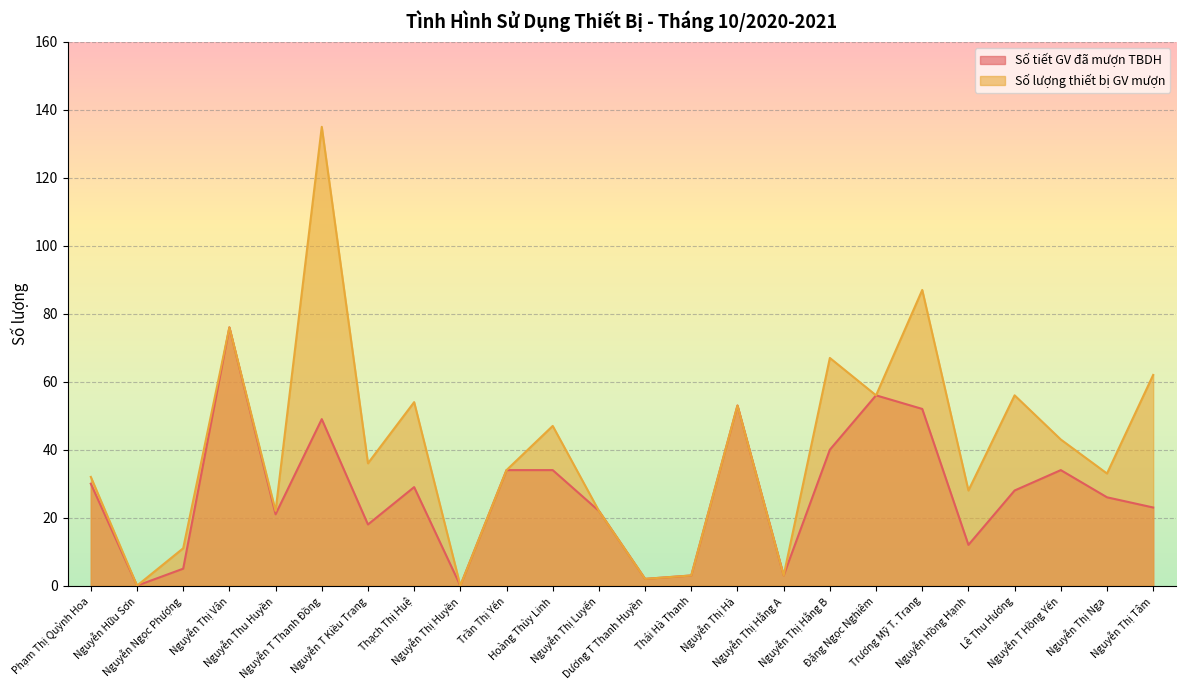

Count the number of categories in the chart.

24